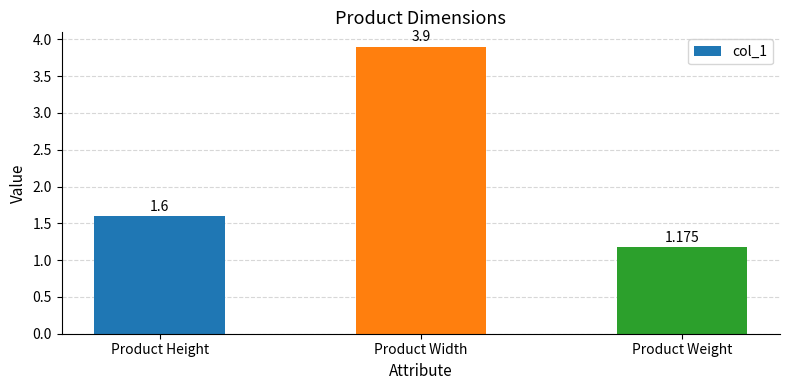

What is the label of the 1st bar from the right?

Product Weight